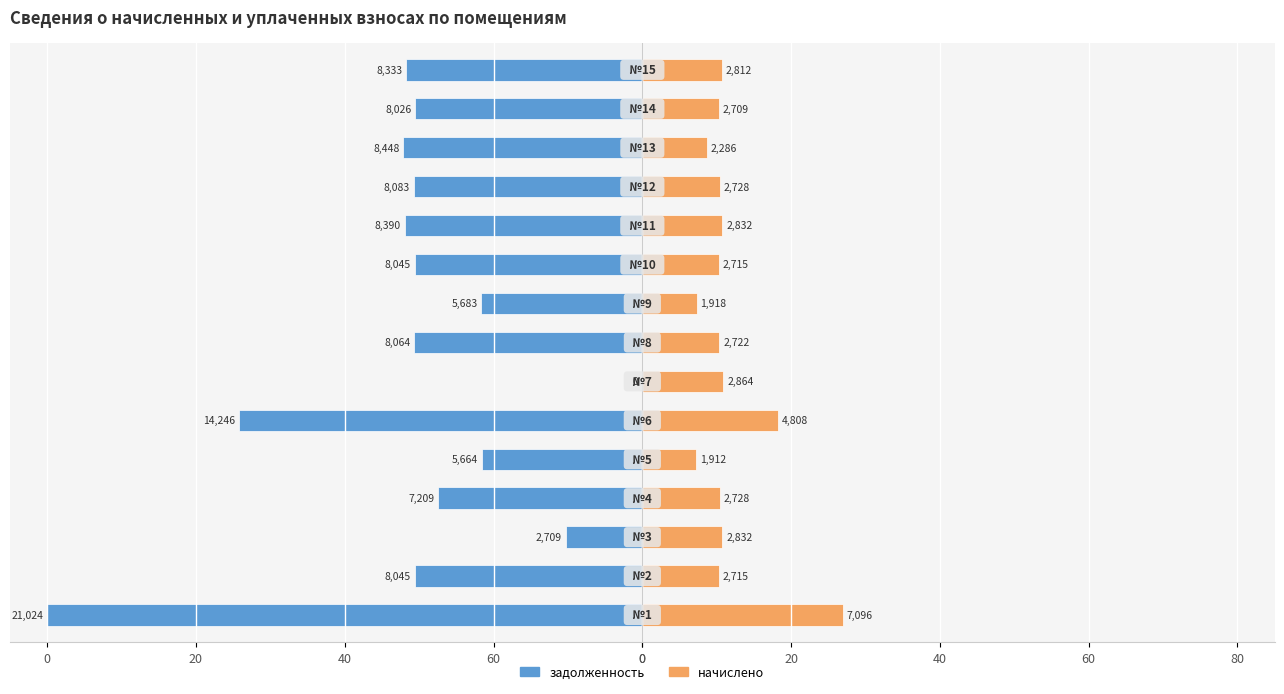

Reading left to right, what are all the values shown in this chart?

задолженность: -80.0	-30.6	-10.3	-27.4	-21.6	-54.2	0.0	-30.7	-21.6	-30.6	-31.9	-30.8	-32.1	-30.5	-31.7
начислено: 27.0	10.3	10.8	10.4	7.3	18.3	10.9	10.4	7.3	10.3	10.8	10.4	8.7	10.3	10.7